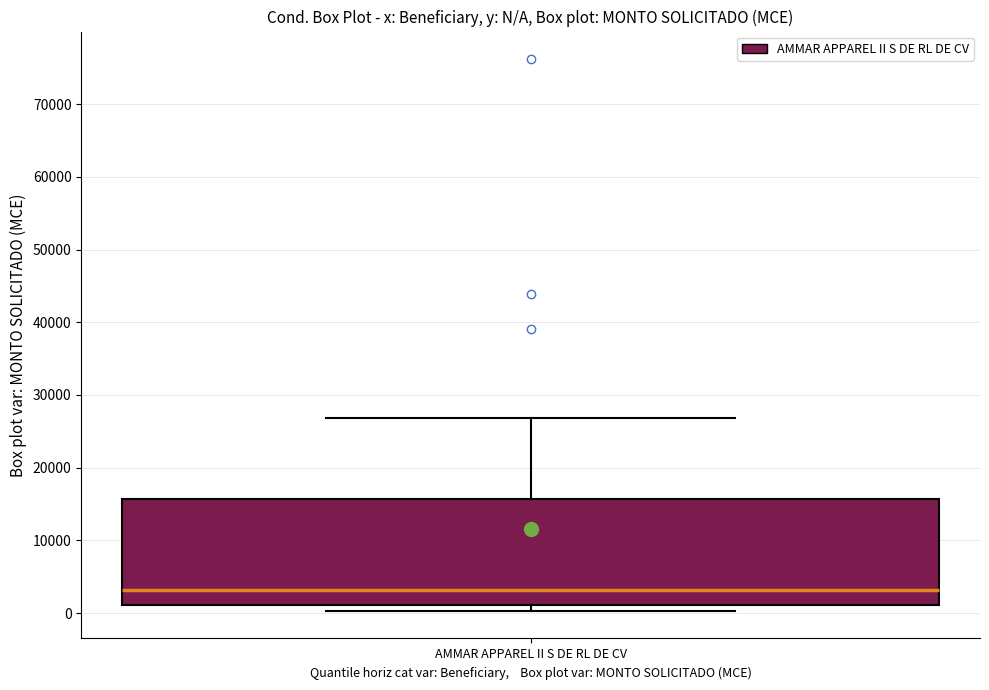

Where is the lower edge of the box for AMMAR APPAREL II S DE RL DE CV on the y-axis? The values are not printed on the chart, so give them approximately, as read against the axis.

1000